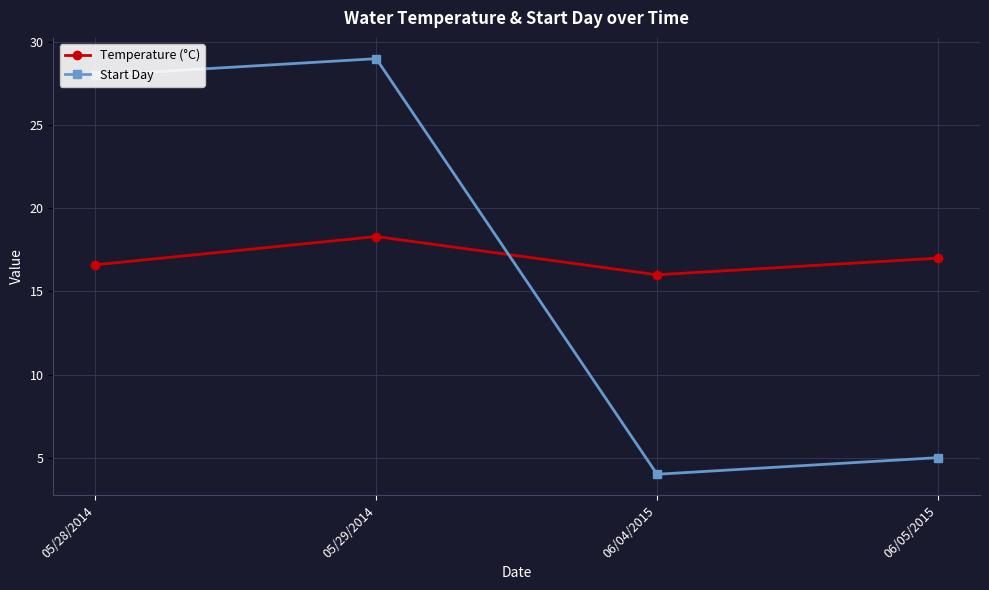

How many values in the Start Day series are below 28?

2